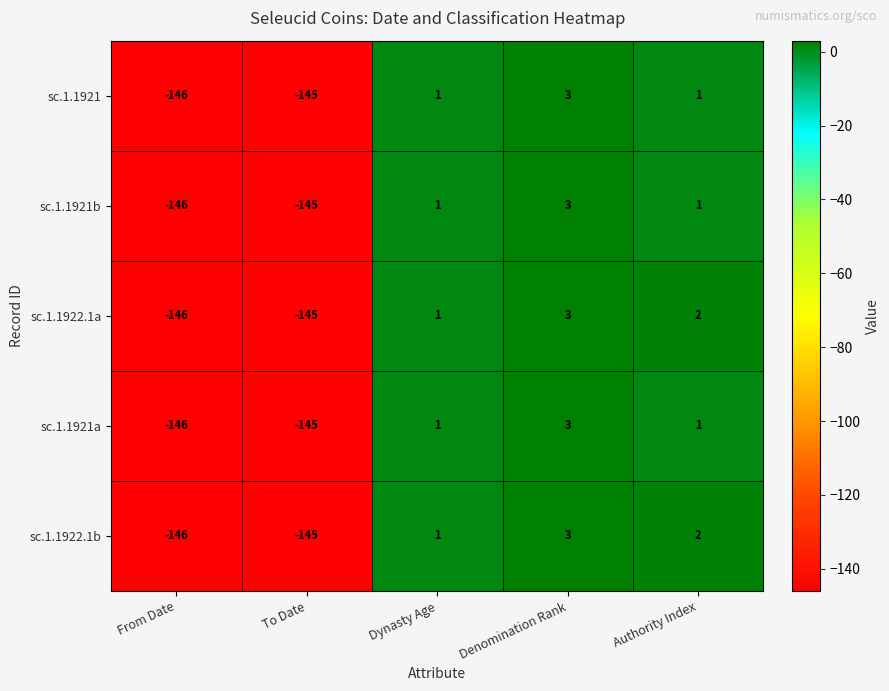

True or false: sc.1.1921b has a value of 1 at Authority Index.

True